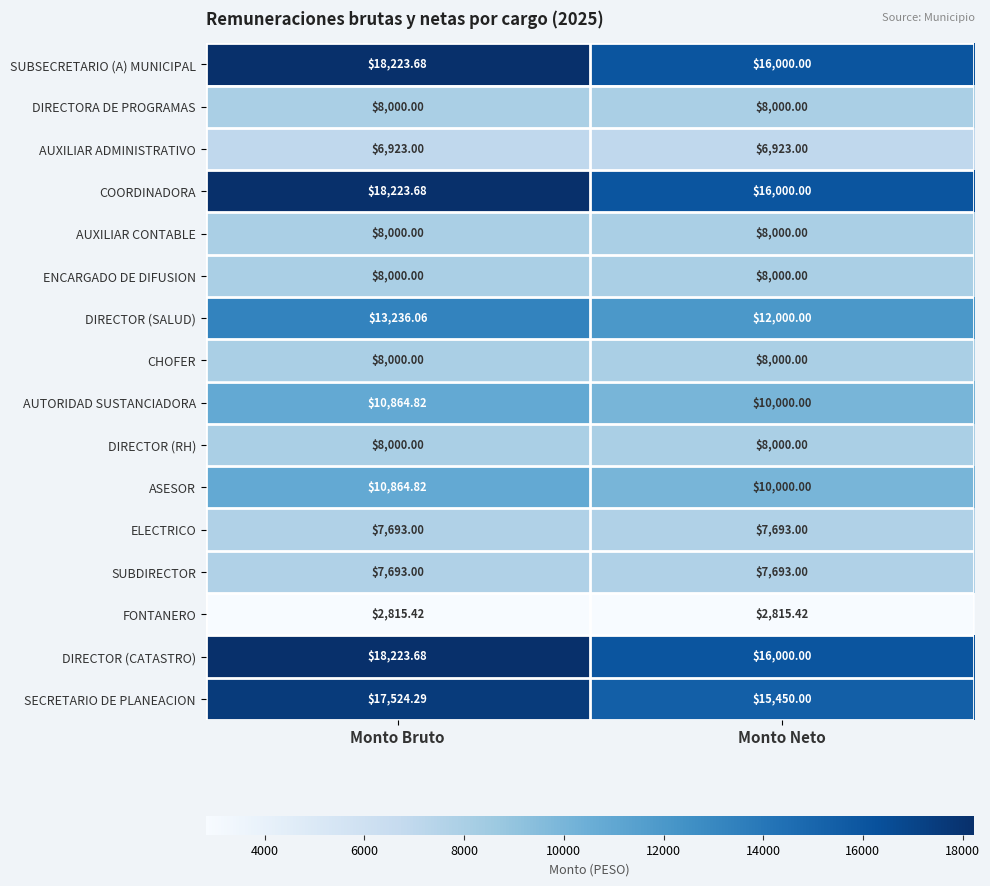

At how many categories does at least one series exceed 3252?

2